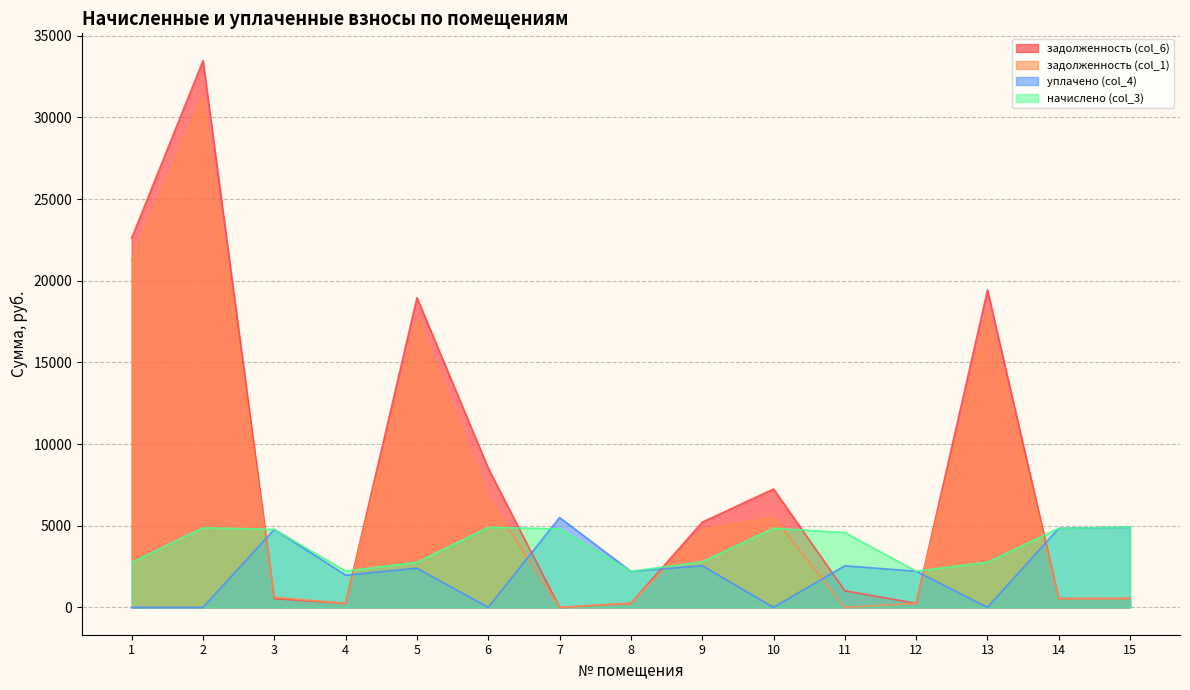

True or false: задолженность (col_6) has a value of 248.4 at 15.

False